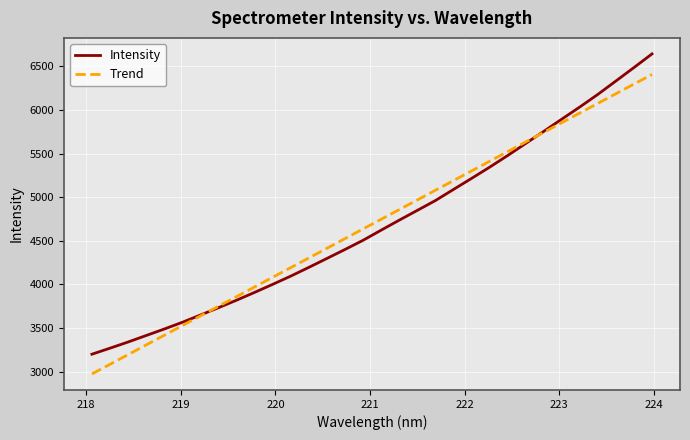

Which series has the largest range (max minus min)?

Intensity